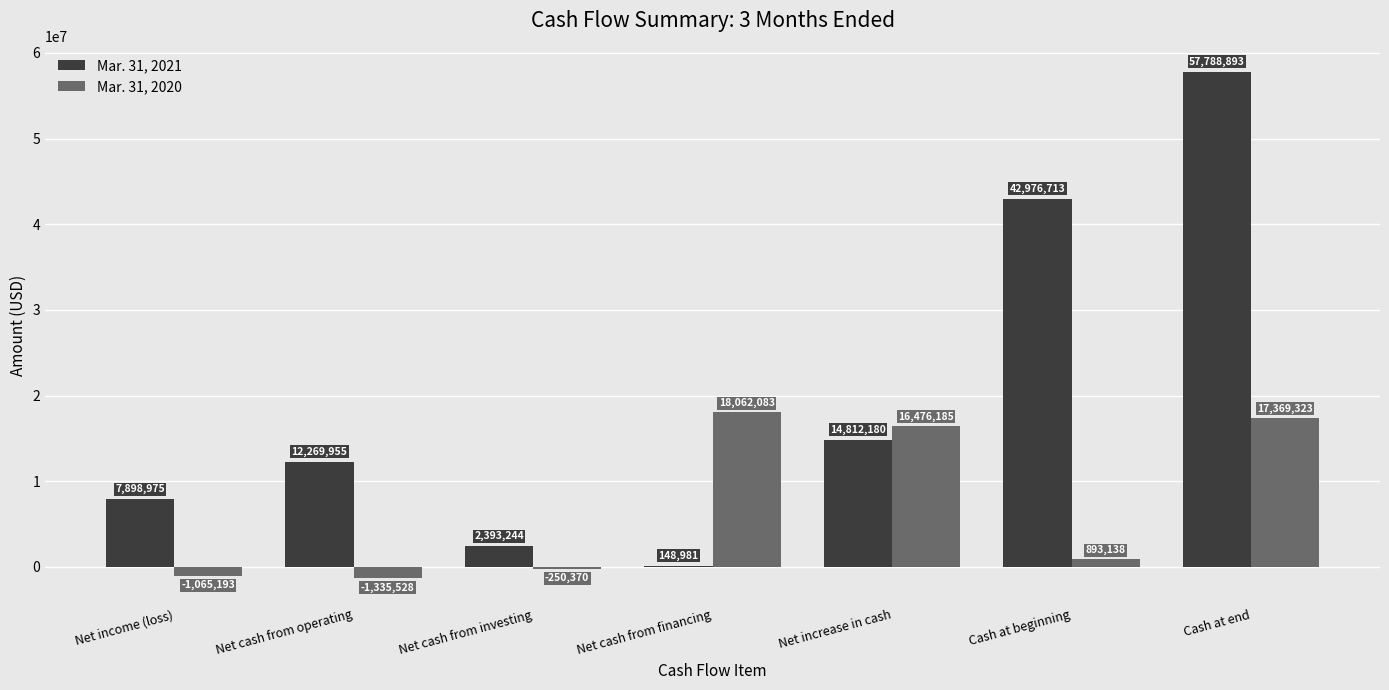

Which series has the widest spread of values?

Mar. 31, 2021